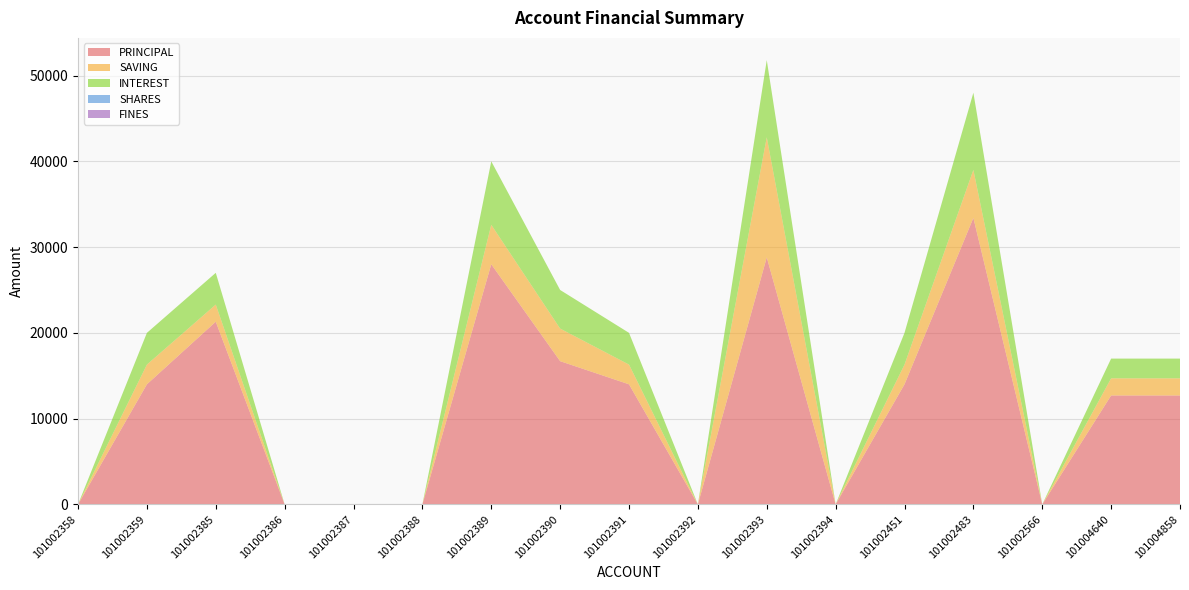

Reading right to left, what are all the values shown in this chart?

PRINCIPAL: 12700	12700	0	33400	14000	0	28800	0	14000	16700	28000	0	0	0	21300	14000	0
SAVING: 2000	2000	0	5600	2300	0	14000	0	2300	3800	4600	0	0	0	2000	2300	0
INTEREST: 2300	2300	0	9000	3700	0	9000	0	3700	4500	7400	0	0	0	3700	3700	0
SHARES: 0	0	0	0	0	0	0	0	0	0	0	0	0	0	0	0	0
FINES: 0	0	0	0	0	0	0	0	0	0	0	0	0	0	0	0	0